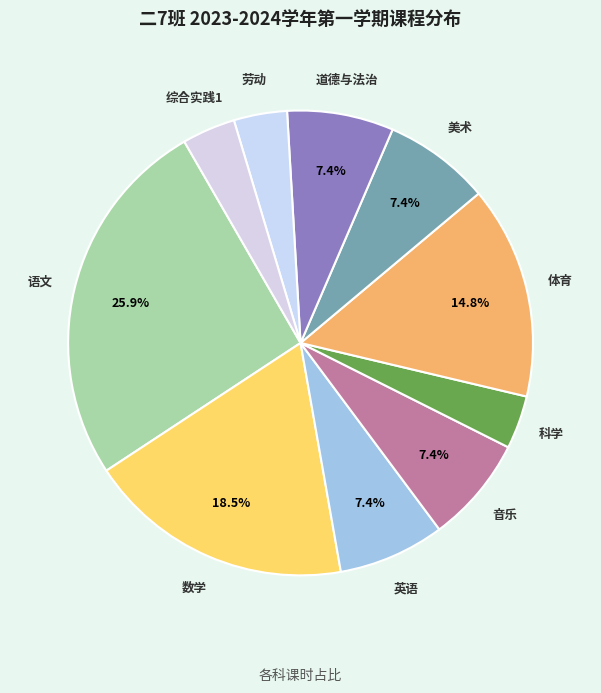

How many segments does this pie chart have?

10